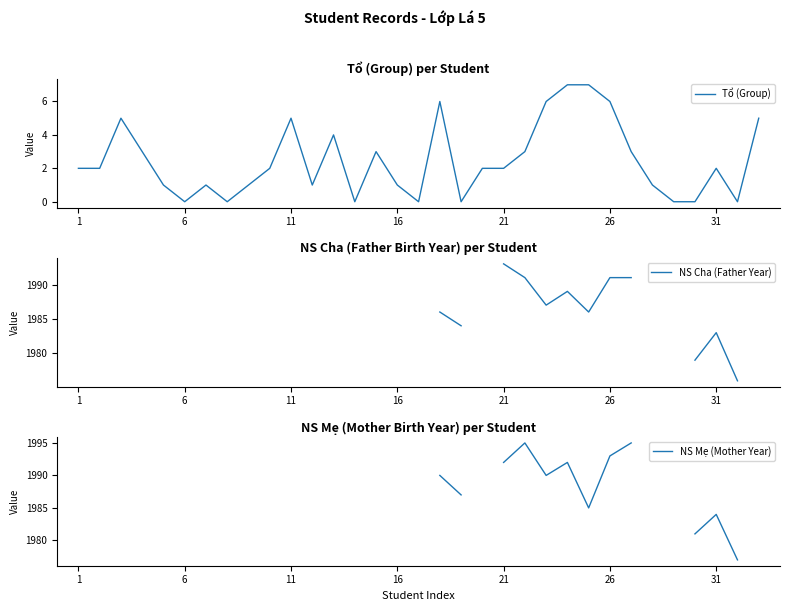

How many series are shown in this chart?

3